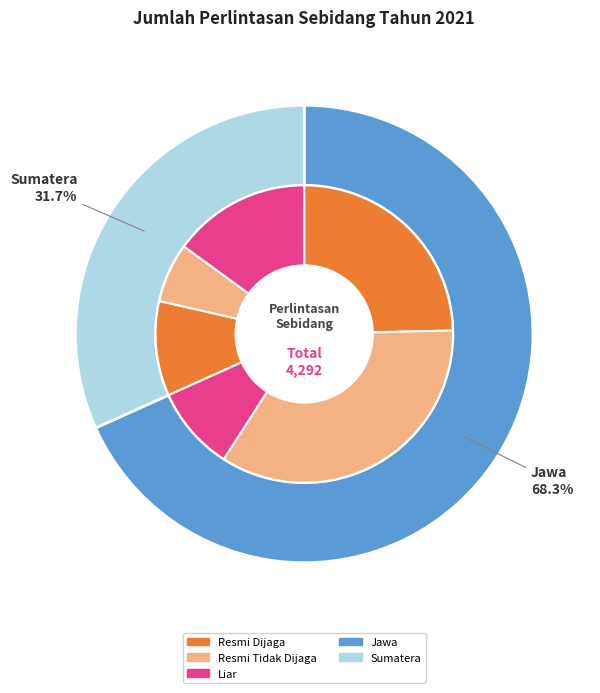

To the nearest percent, what is the combined percentage of Jawa and Sumatera?

100%